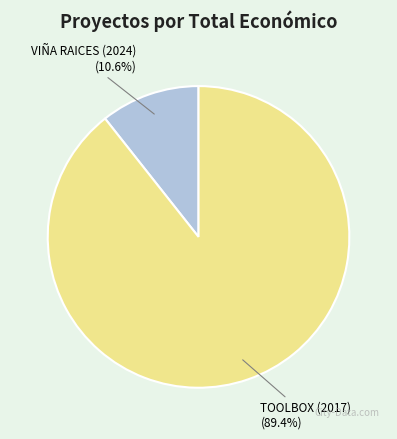

Is there a majority slice in this chart?

Yes